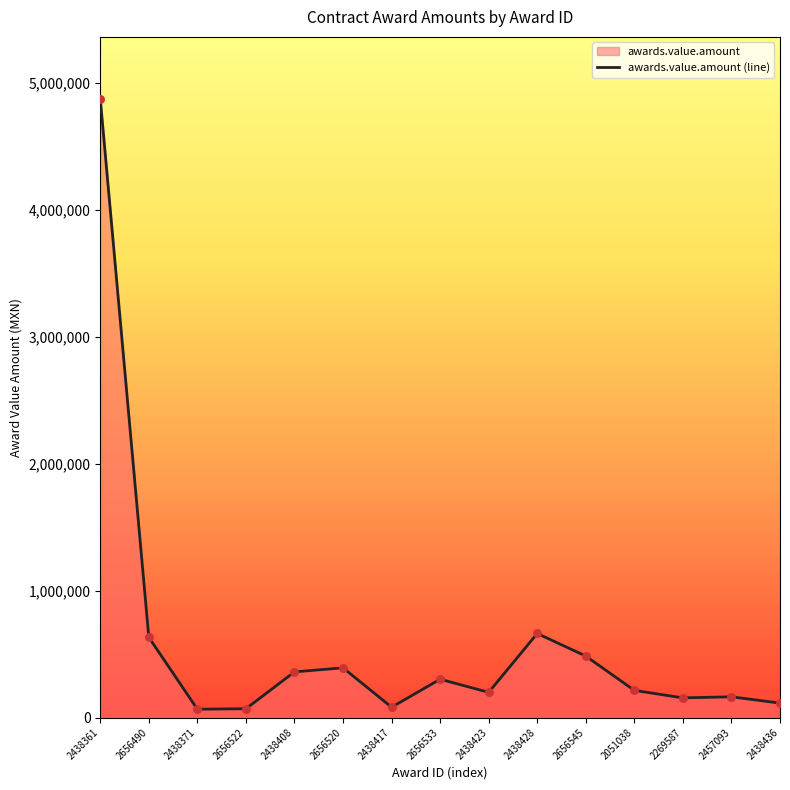

What is the change in value from 2438417 to 2438436?

+32344.4